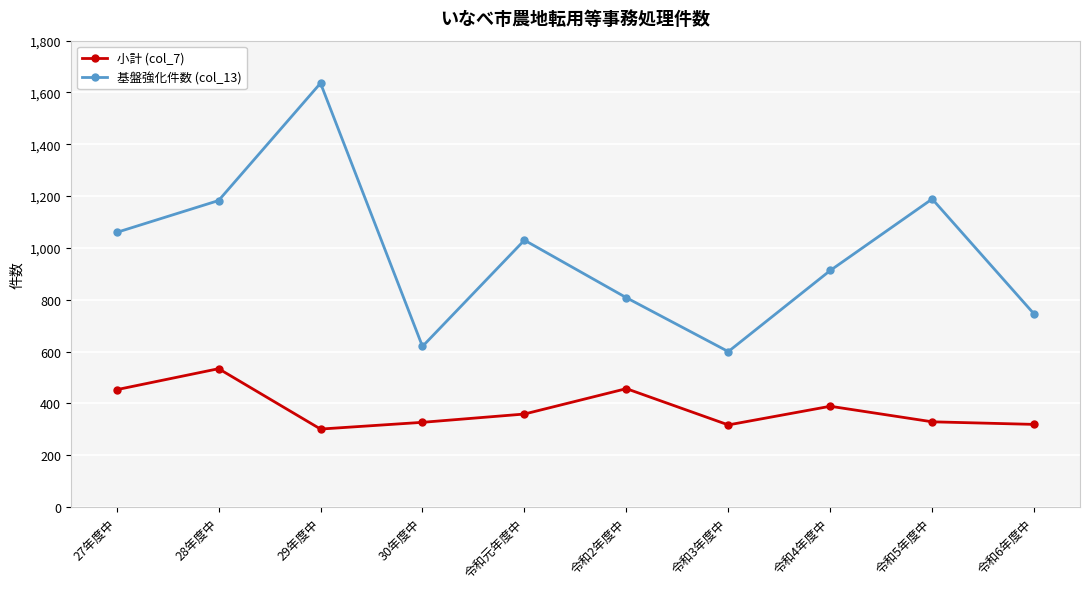

What is the sum of the 基盤強化件数 (col_13) values at 令和2年度中 and 令和4年度中?

1721